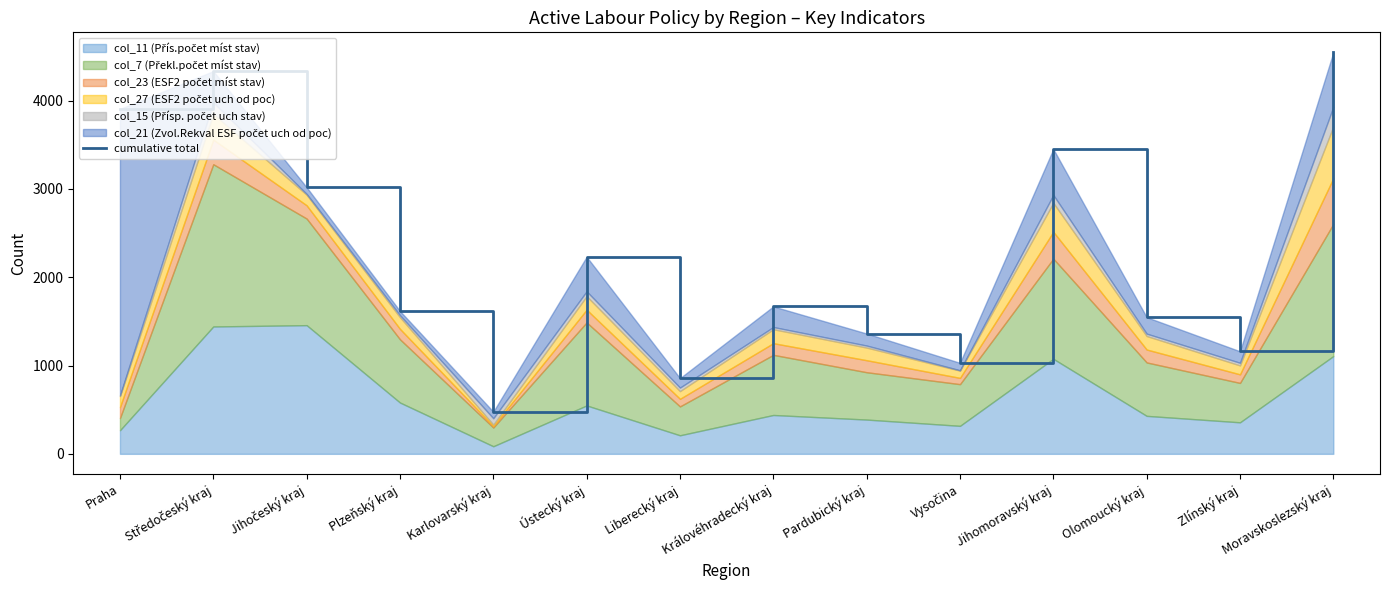

Rank the categories by value from highest to lowest.

Moravskoslezský kraj, Středočeský kraj, Praha, Jihomoravský kraj, Jihočeský kraj, Ústecký kraj, Královéhradecký kraj, Plzeňský kraj, Olomoucký kraj, Pardubický kraj, Zlínský kraj, Vysočina, Liberecký kraj, Karlovarský kraj